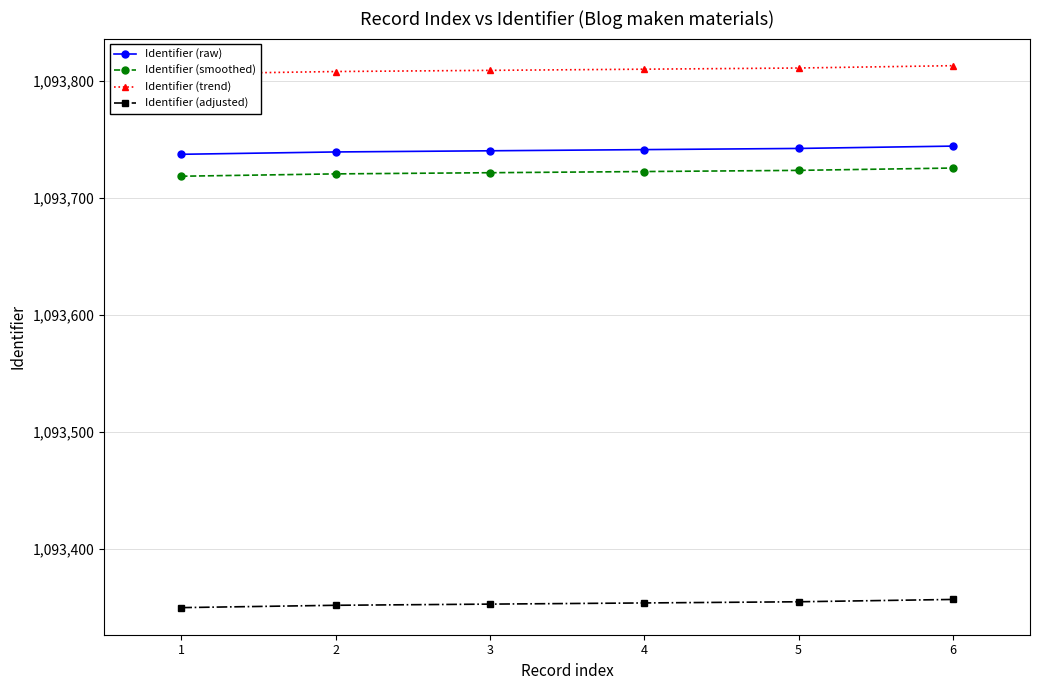

Is the value of Identifier (smoothed) at 1 greater than the value of Identifier (raw) at 5?

No